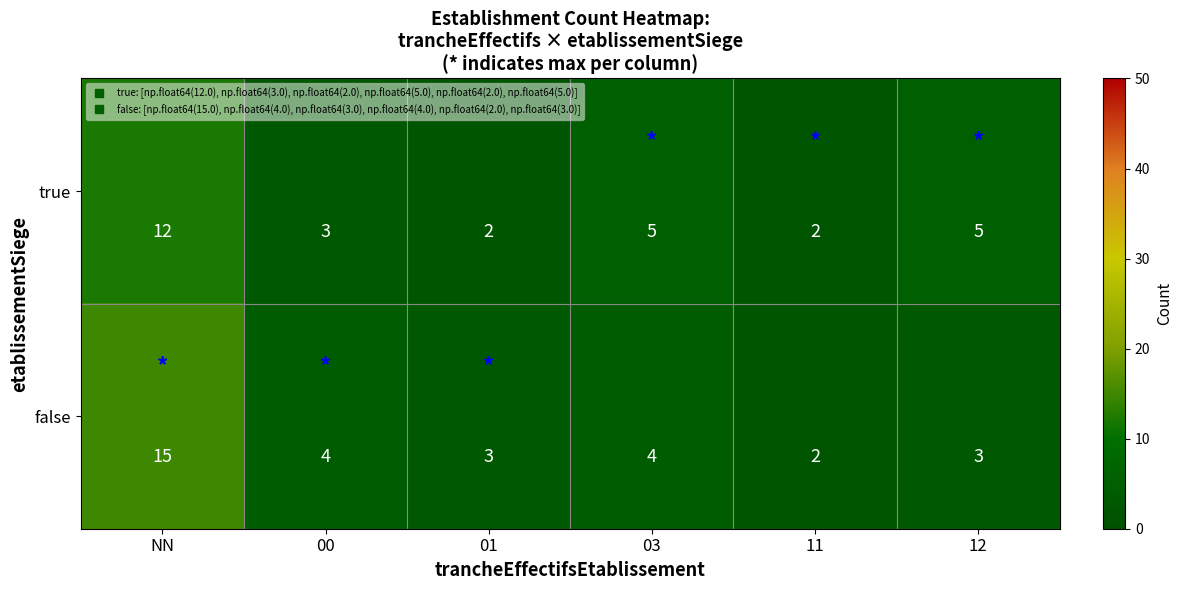

True or false: false has a value of 15 at NN.

True